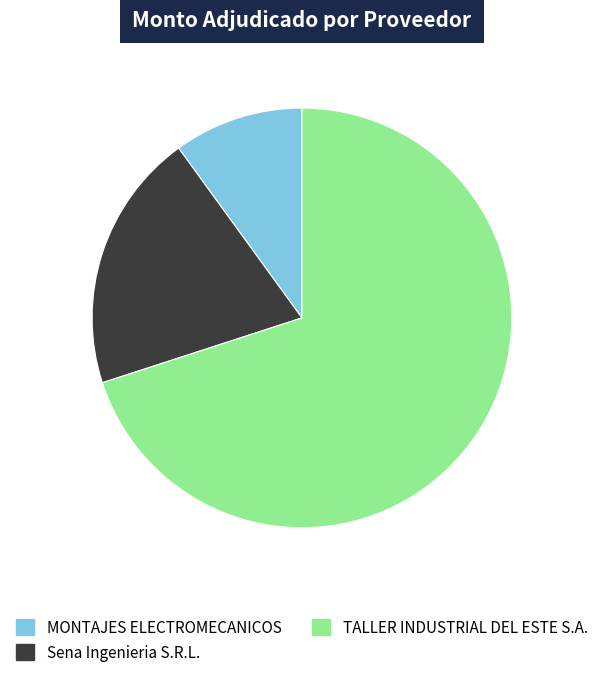

True or false: Sena Ingenieria S.R.L. accounts for 6% of the total.

False